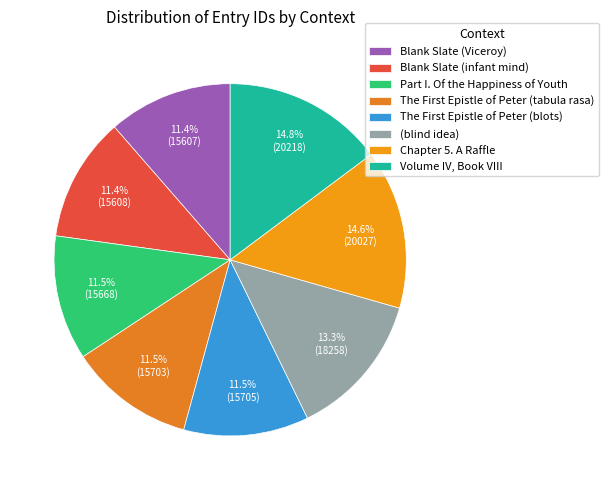

Rank the categories by value from highest to lowest.

Volume IV, Book VIII, Chapter 5. A Raffle, (blind idea), The First Epistle of Peter (blots), The First Epistle of Peter (tabula rasa), Part I. Of the Happiness of Youth, Blank Slate (infant mind), Blank Slate (Viceroy)